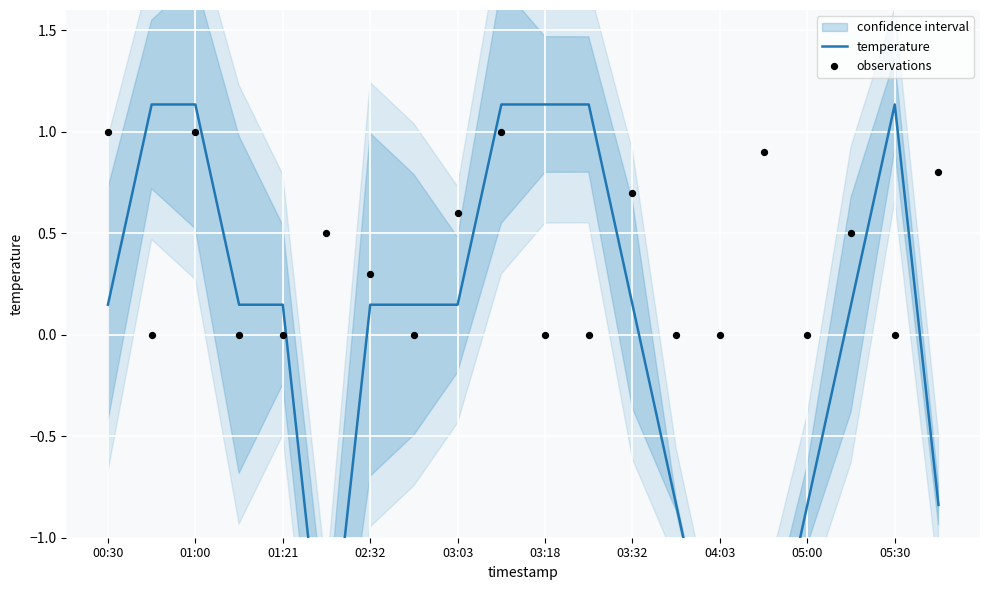

Which series contains the highest Y value?

temperature